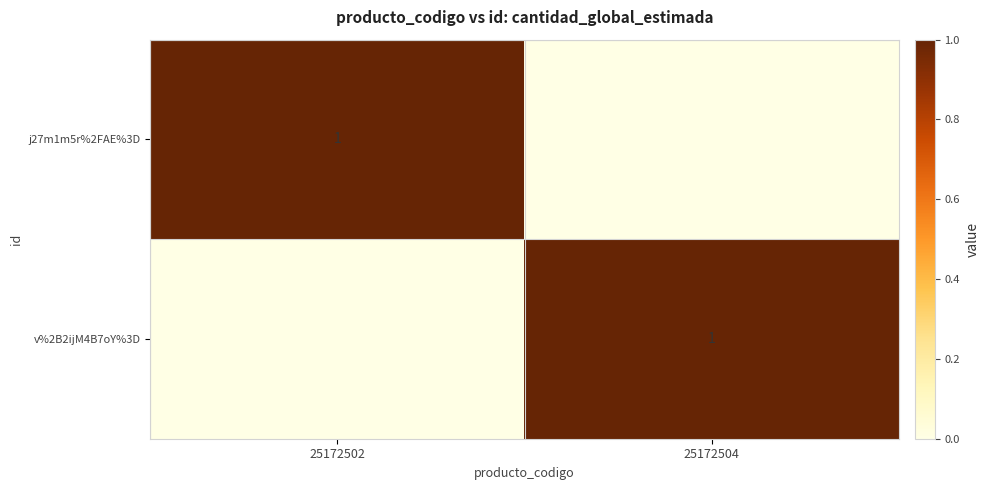

The v%2B2ijM4B7oY%3D series shows 1 at 25172504. True or false?

True